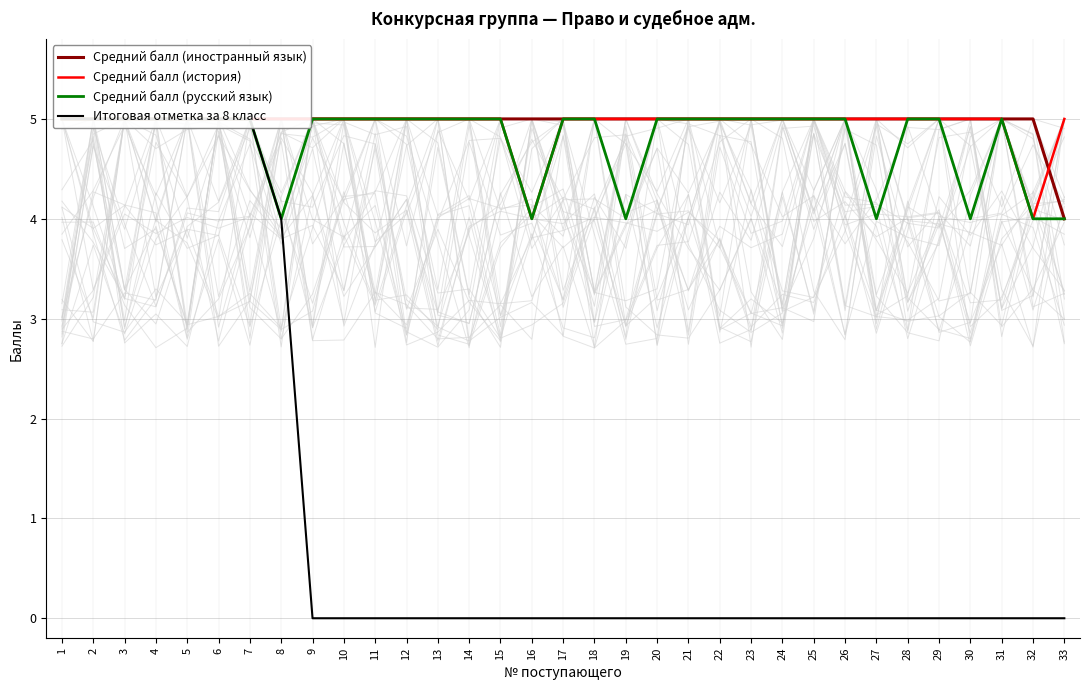

Reading left to right, transcribe all the data shown in this chart.

Средний балл (иностранный язык): 1=5	2=5	3=5	4=5	5=5	6=5	7=5	8=5	9=5	10=5	11=5	12=5	13=5	14=5	15=5	16=5	17=5	18=5	19=5	20=5	21=5	22=5	23=5	24=5	25=5	26=5	27=5	28=5	29=5	30=5	31=5	32=5	33=4
Средний балл (история): 1=5	2=5	3=5	4=5	5=5	6=5	7=5	8=5	9=5	10=5	11=5	12=5	13=5	14=5	15=5	16=4	17=5	18=5	19=5	20=5	21=5	22=5	23=5	24=5	25=5	26=5	27=5	28=5	29=5	30=5	31=5	32=4	33=5
Средний балл (русский язык): 1=5	2=5	3=5	4=5	5=5	6=5	7=5	8=4	9=5	10=5	11=5	12=5	13=5	14=5	15=5	16=4	17=5	18=5	19=4	20=5	21=5	22=5	23=5	24=5	25=5	26=5	27=4	28=5	29=5	30=4	31=5	32=4	33=4
Итоговая отметка за 8 класс: 1=5	2=5	3=5	4=5	5=5	6=5	7=5	8=4	9=0	10=0	11=0	12=0	13=0	14=0	15=0	16=0	17=0	18=0	19=0	20=0	21=0	22=0	23=0	24=0	25=0	26=0	27=0	28=0	29=0	30=0	31=0	32=0	33=0